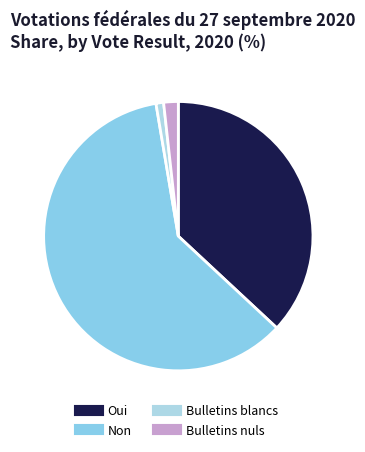

Is there any slice that represents more than half of the pie?

Yes